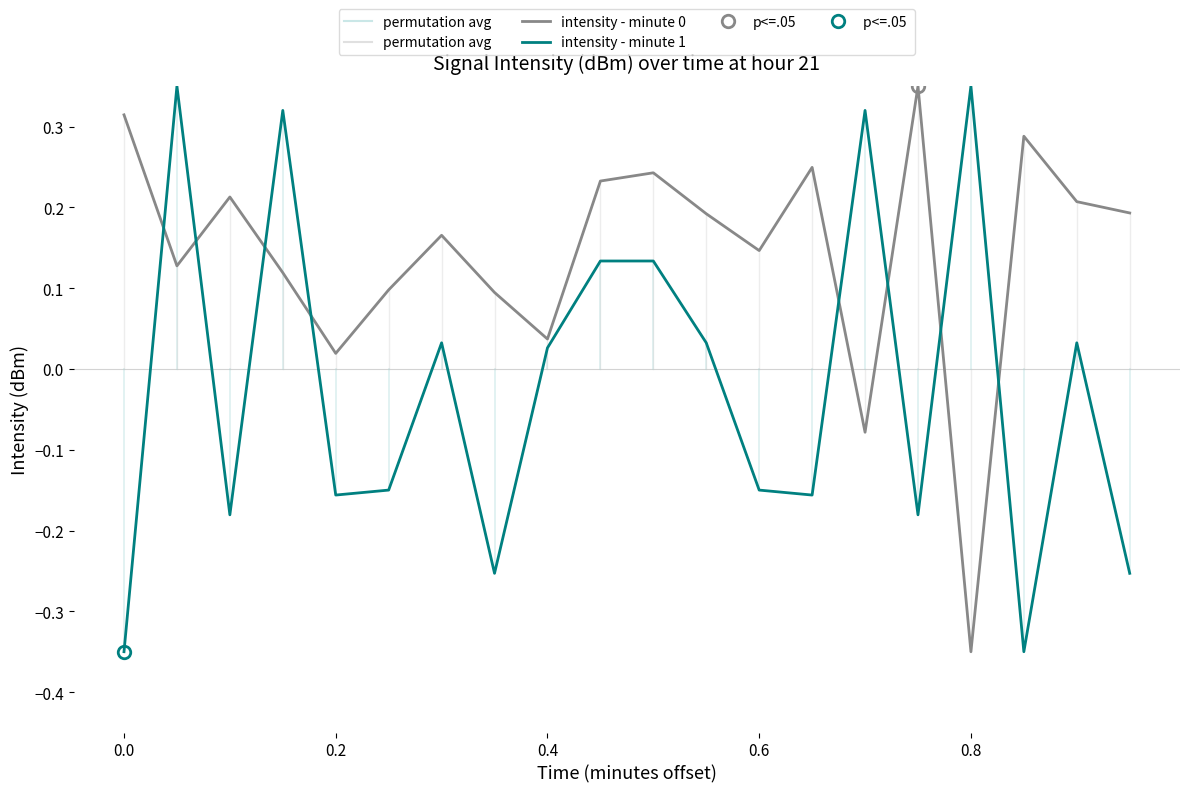

What is the highest value of the intensity - minute 1 series?

0.3